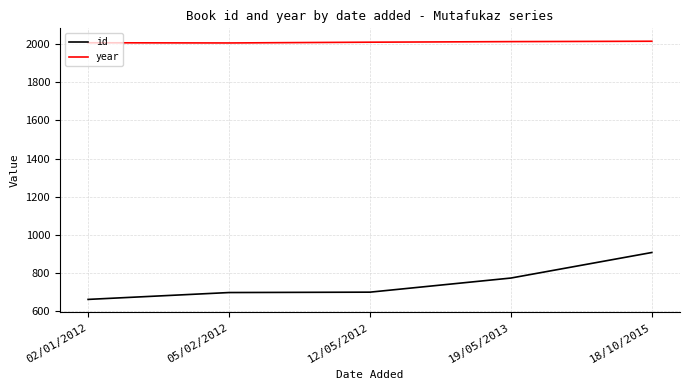

True or false: year and id cross at least once.

False